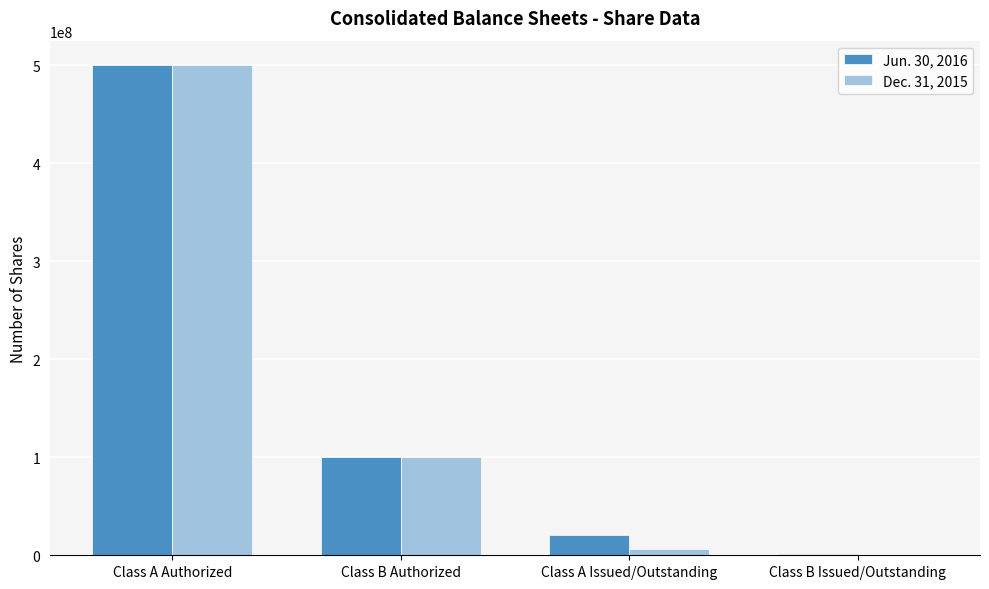

The value of Jun. 30, 2016 at Class A Authorized is 500000000. True or false?

True